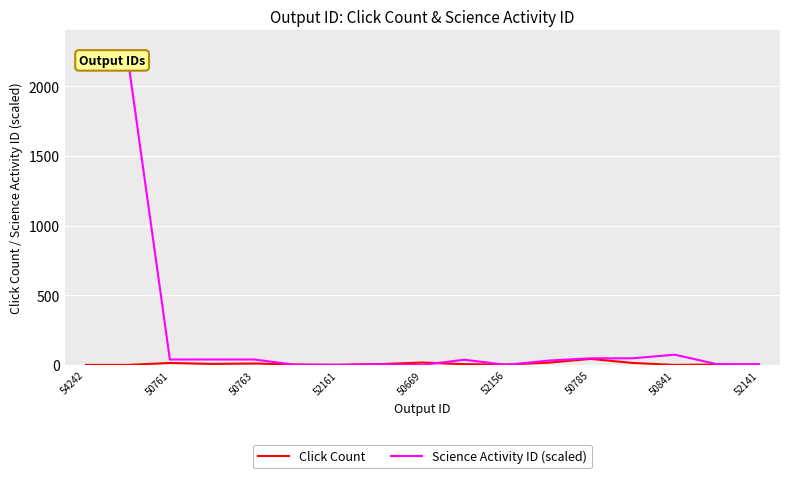

In Click Count, how many points are higher than both neighbors (excluding endpoints)?

5